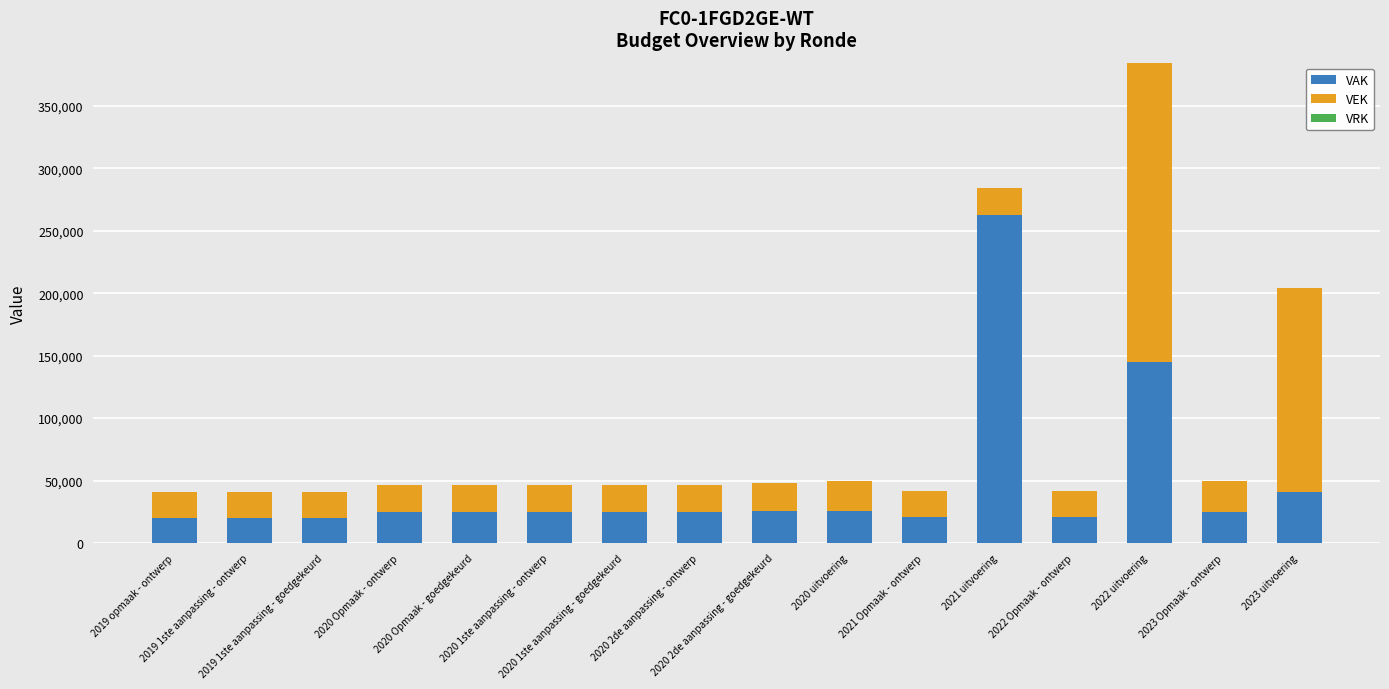

What is the difference between the maximum and second lowest values in the VAK series?

242208